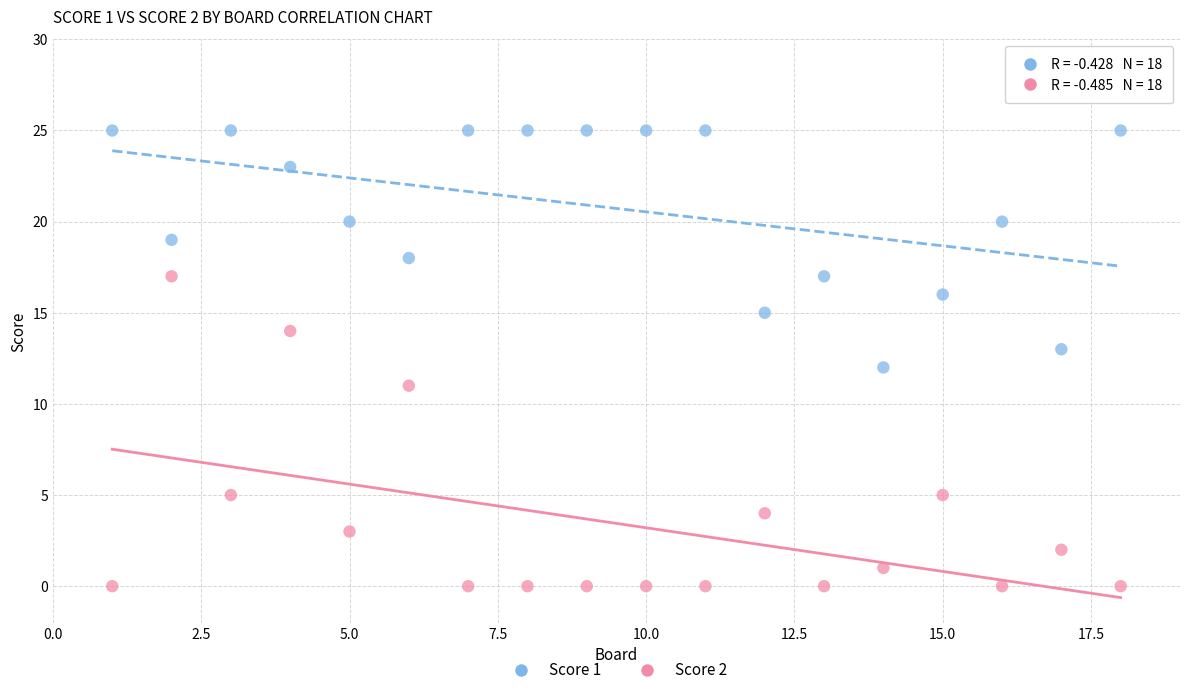

Across all data points, what is the range of X values (max minus min)?

17